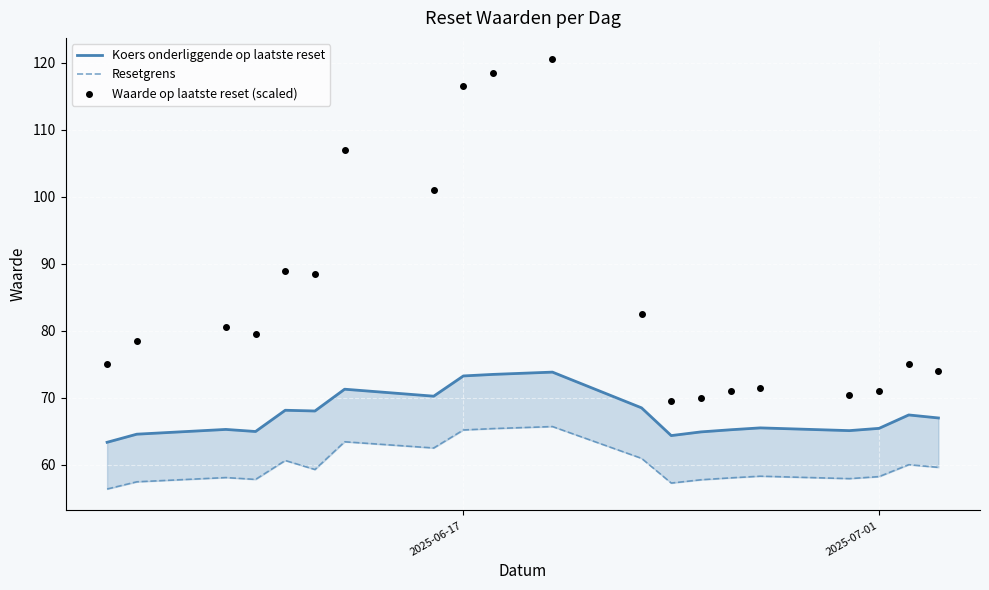

What are all the series names shown in the legend?

Koers onderliggende op laatste reset, Resetgrens, Waarde op laatste reset (scaled)